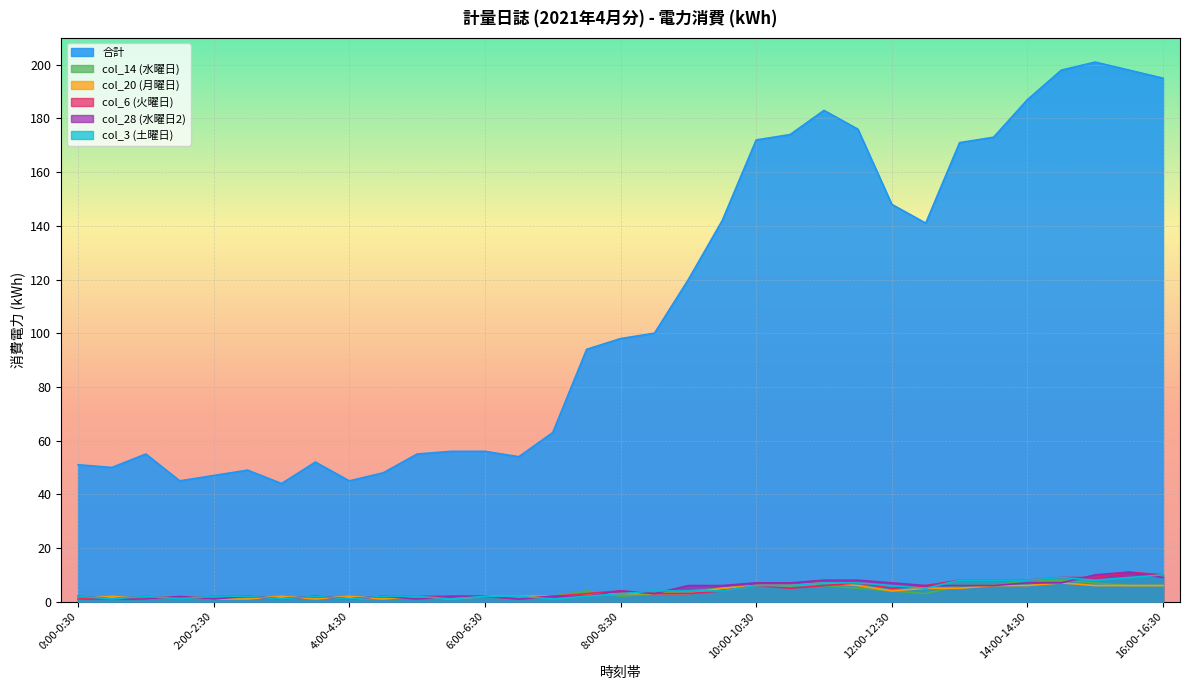

What is the difference between the col_6 (火曜日) values at 8:30-9:00 and 5:00-5:30?

1